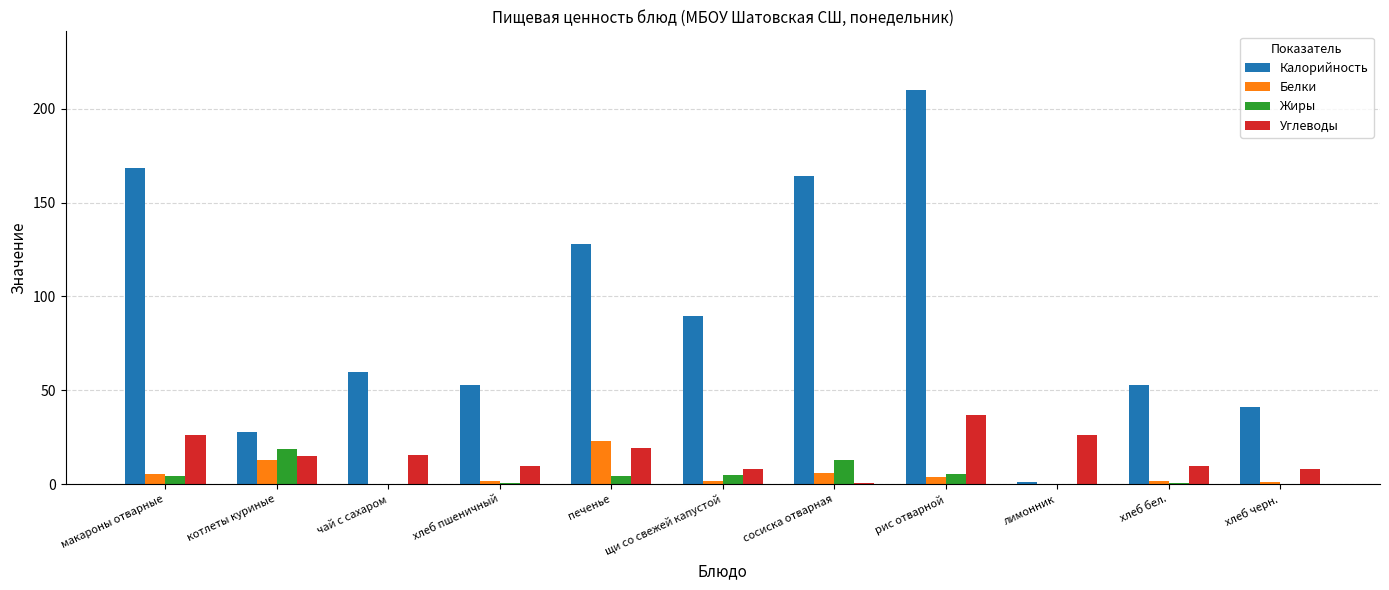

At which category is the sum across all series the highest?

рис отварной